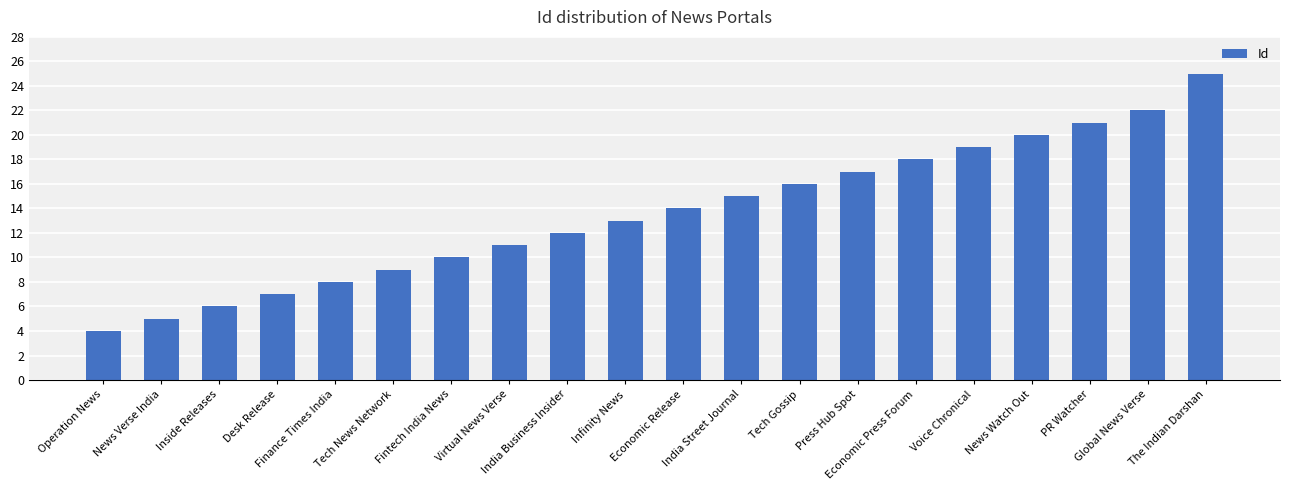

Reading left to right, list all the values displayed in this chart.

Operation News=4	News Verse India=5	Inside Releases=6	Desk Release=7	Finance Times India=8	Tech News Network=9	Fintech India News=10	Virtual News Verse=11	India Business Insider=12	Infinity News=13	Economic Release=14	India Street Journal=15	Tech Gossip=16	Press Hub Spot=17	Economic Press Forum=18	Voice Chronical=19	News Watch Out=20	PR Watcher=21	Global News Verse=22	The Indian Darshan=25